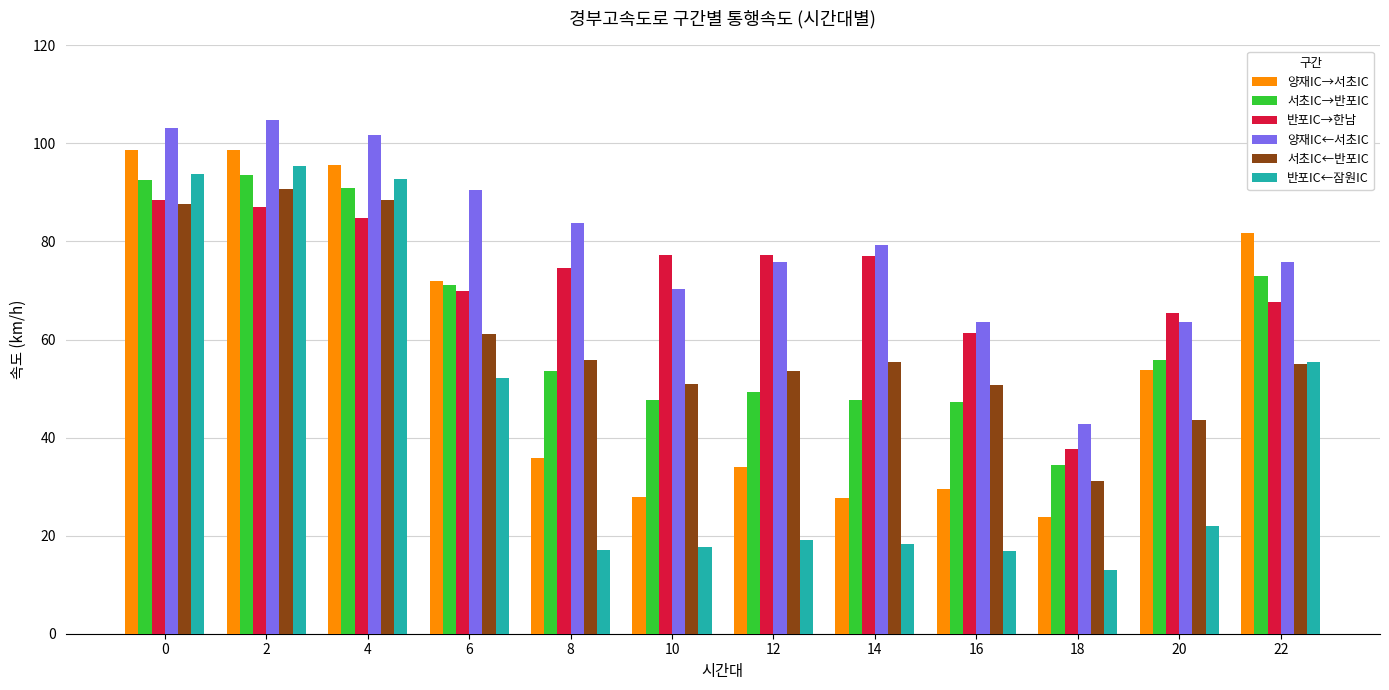

Is it true that 반포IC←잠원IC equals 93.8 at 0?

True